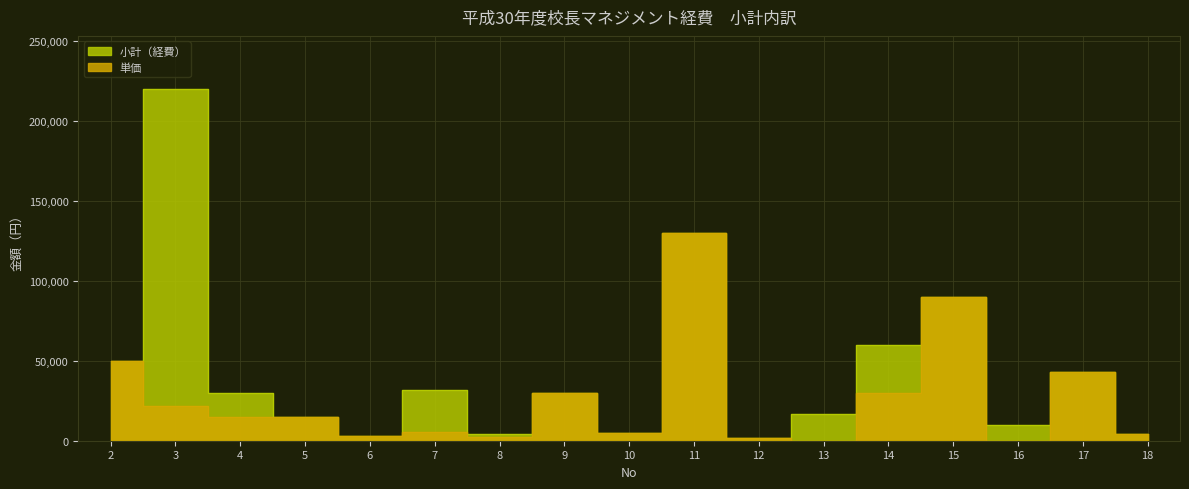

What is the sum of all 単価 values?

446742